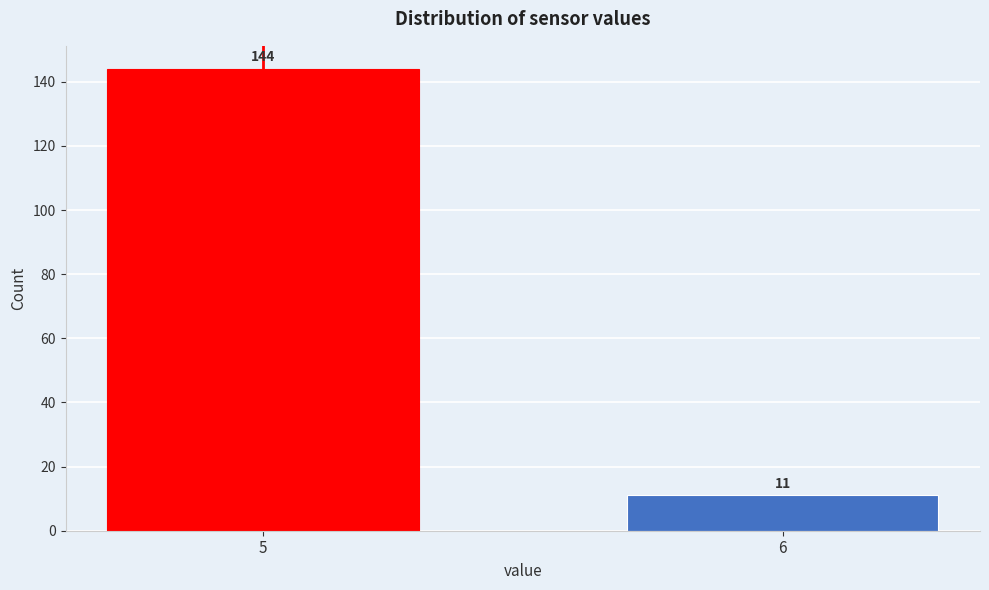

Reading left to right, extract all data points from this chart.

5=144	6=11